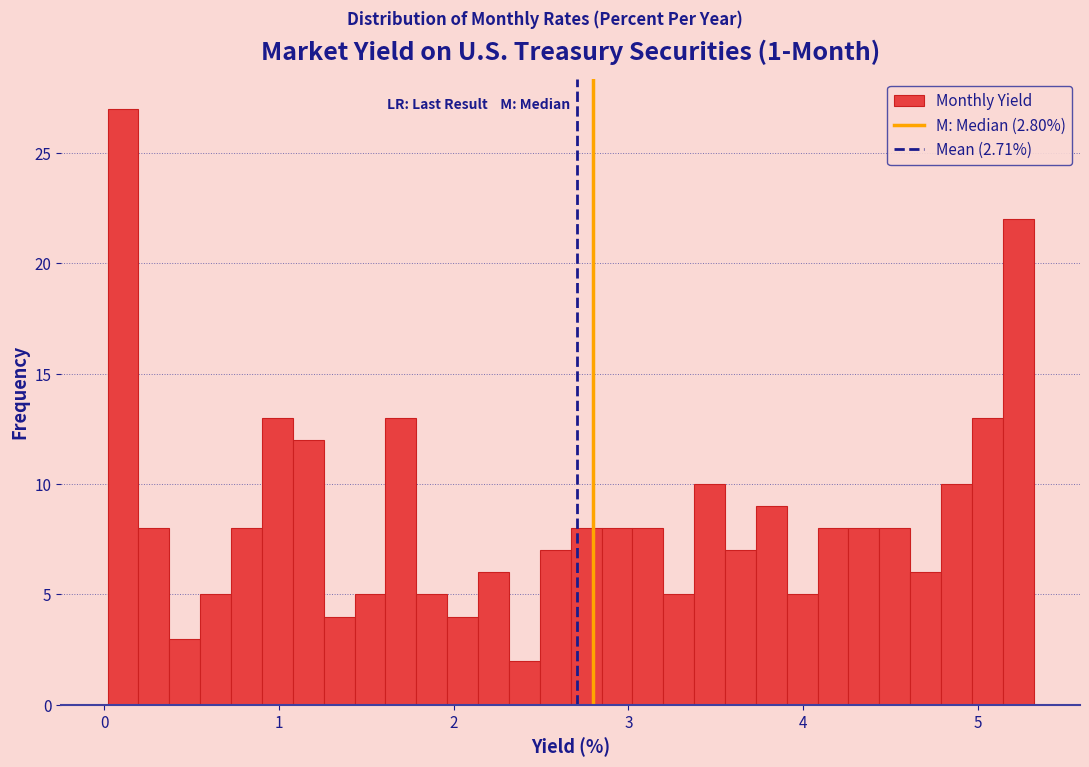

Read against the x-axis, roughly where is the centre of the tallest bar?

0.1